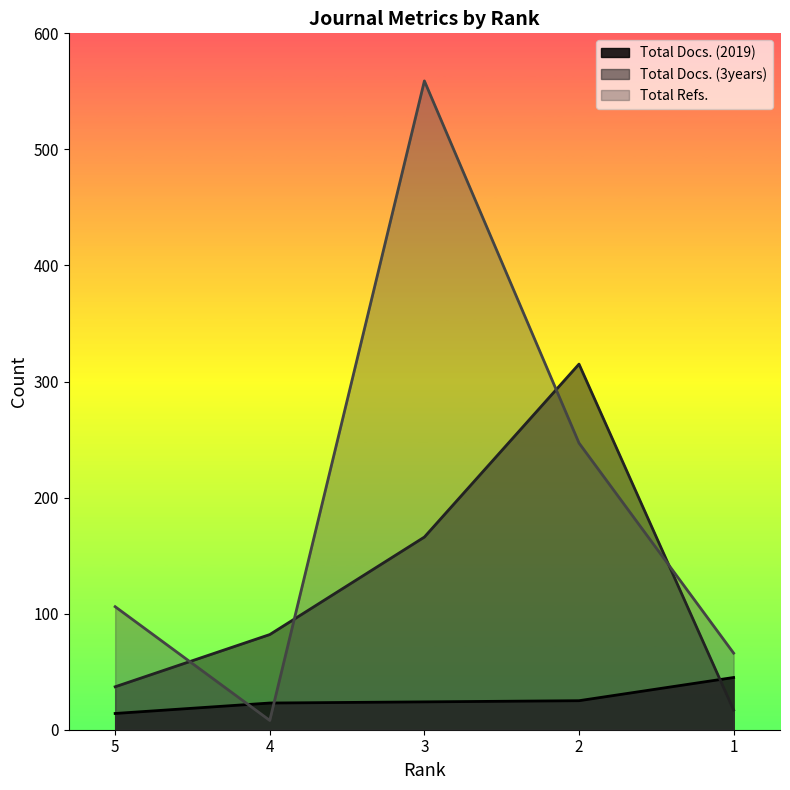

Which series has the largest total across all categories?

Total Refs.